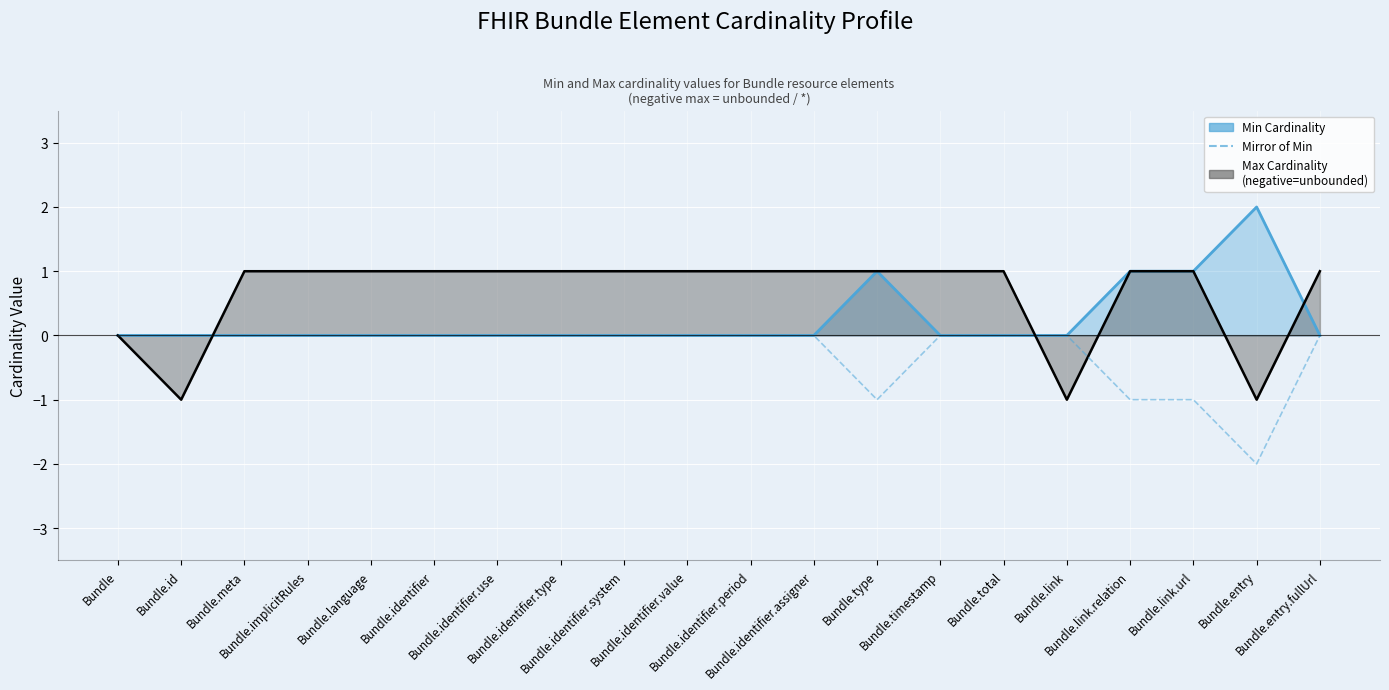

True or false: Max Cardinality (negative=unbounded) has a value of 1 at Bundle.meta.

True